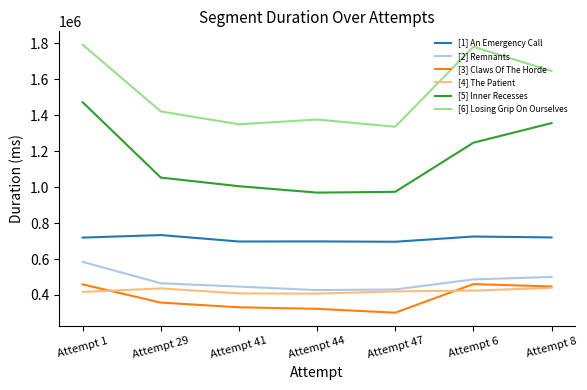

In [4] The Patient, how many points are higher than both neighbors (excluding endpoints)?

1